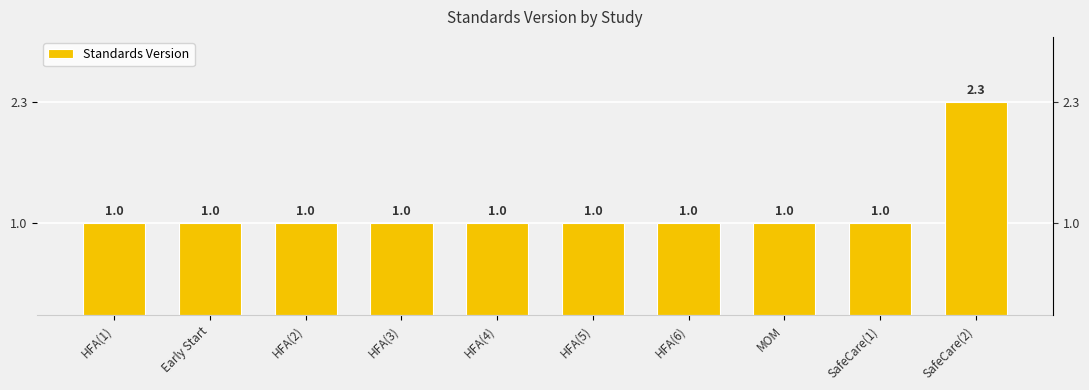

What is the smallest value displayed?

1.0